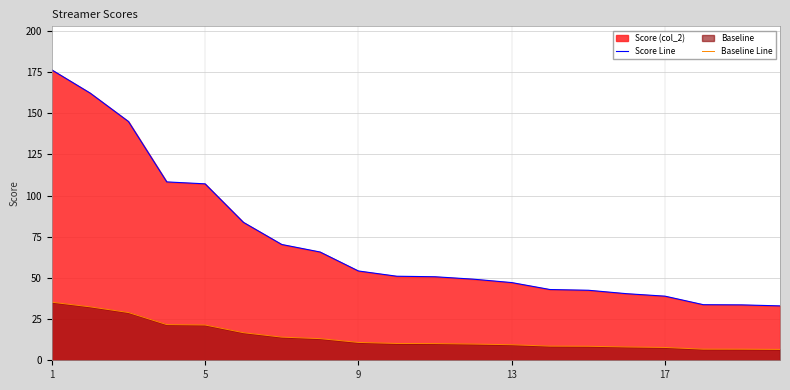

At how many categories does at least one series exceed 124?

3